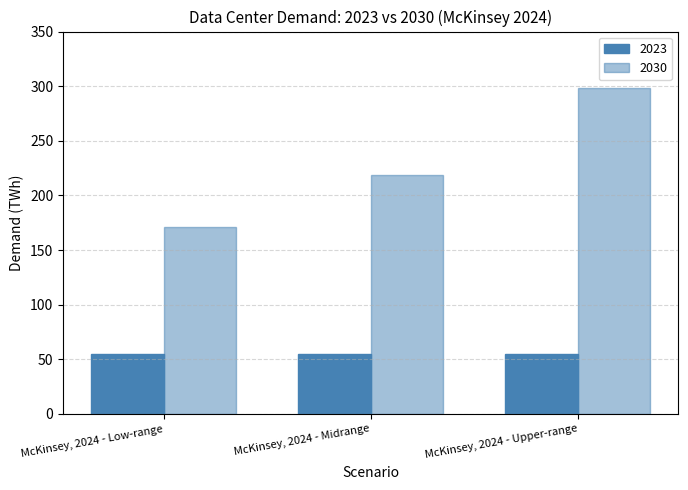

How many bars are there in each group?

2